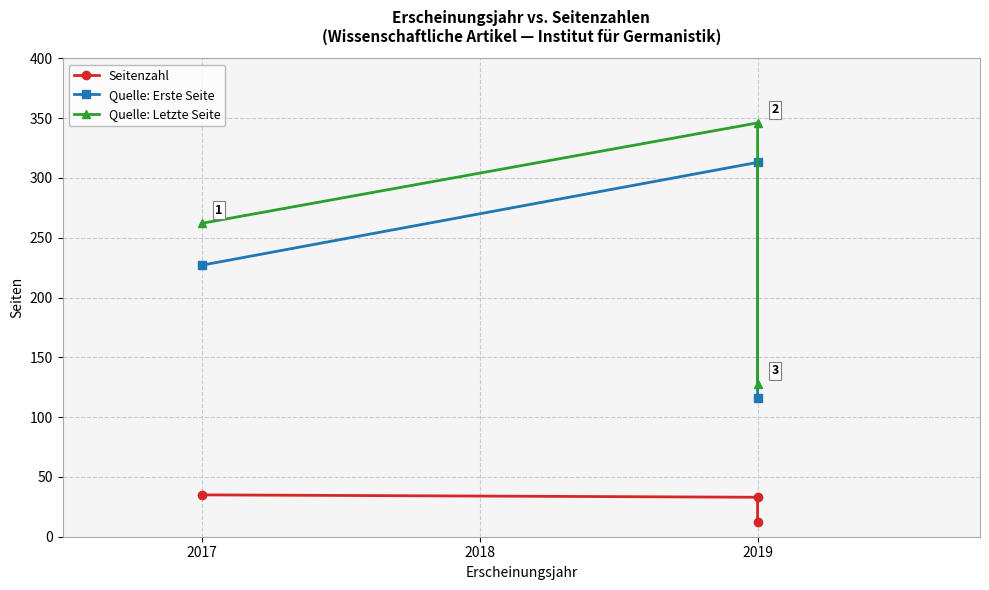

List the series in order of their peak value, lowest first.

Seitenzahl, Quelle: Erste Seite, Quelle: Letzte Seite